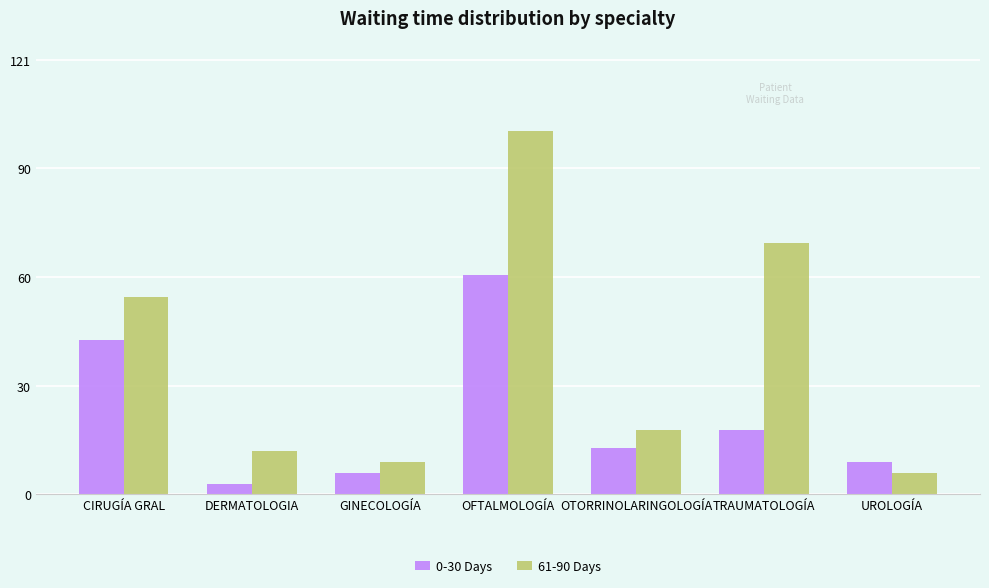

Reading left to right, transcribe all the data shown in this chart.

0-30 Days: CIRUGÍA GRAL=43	DERMATOLOGIA=3	GINECOLOGÍA=6	OFTALMOLOGÍA=61	OTORRINOLARINGOLOGÍA=13	TRAUMATOLOGÍA=18	UROLOGÍA=9
61-90 Days: CIRUGÍA GRAL=55	DERMATOLOGIA=12	GINECOLOGÍA=9	OFTALMOLOGÍA=101	OTORRINOLARINGOLOGÍA=18	TRAUMATOLOGÍA=70	UROLOGÍA=6